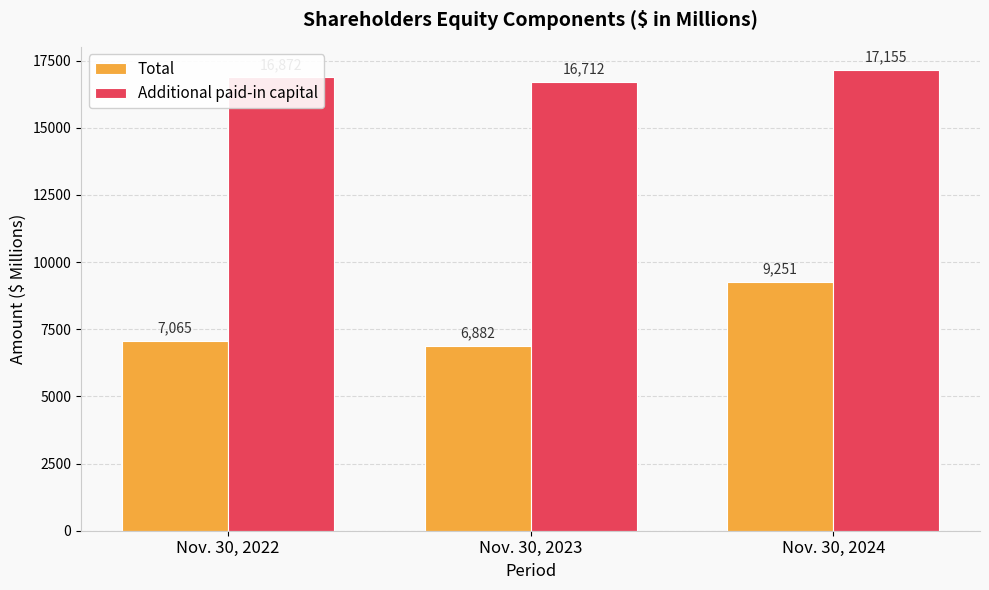

What is the minimum value shown in the chart?

6882